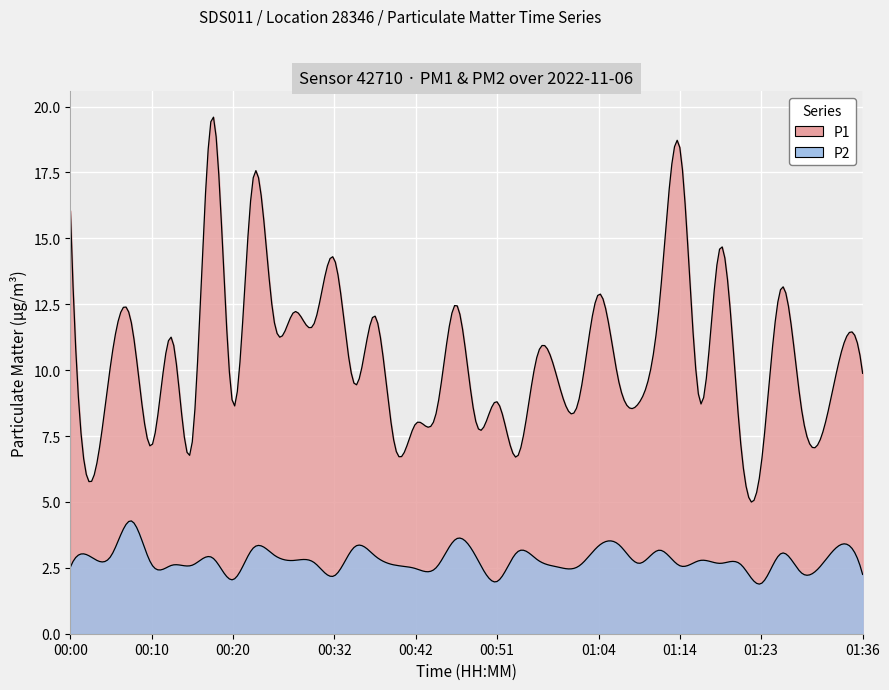

Reading right to left, what are all the values shown in this chart?

P1: 39=9.9	38=10.8	37=7.5	36=8.5	35=13.1	34=6.4	33=7.2	32=14.7	31=8.8	30=18.4	29=12.6	28=8.8	27=9.6	26=12.9	25=8.8	24=9.6	23=10.6	22=6.7	21=8.8	20=7.9	19=12.5	18=8.3	17=8.0	16=7.0	15=12.1	14=9.4	13=14.2	12=11.8	11=12.2	10=12.0	9=17.3	8=8.7	7=19.6	6=7.3	5=11.2	4=7.1	3=11.8	2=10.3	P2=5.8	P1=16.1
P2: 39=2.2	38=3.4	37=2.6	36=2.3	35=3.0	34=1.9	33=2.6	32=2.7	31=2.8	30=2.6	29=3.2	28=2.7	27=3.4	26=3.3	25=2.5	24=2.5	23=2.8	22=3.1	21=2.0	20=2.9	19=3.6	18=2.5	17=2.5	16=2.6	15=3.0	14=3.3	13=2.2	12=2.7	11=2.8	10=3.0	9=3.2	8=2.0	7=2.9	6=2.6	5=2.6	4=2.6	3=4.3	2=3.0	P2=2.9	P1=2.5